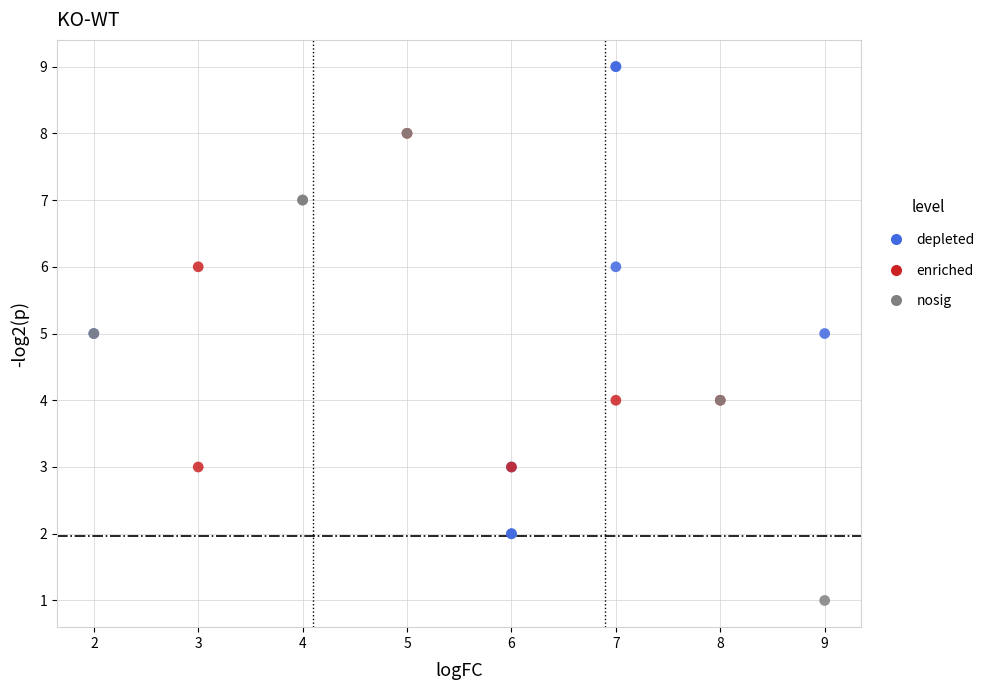

Which series reaches the maximum Y coordinate?

depleted